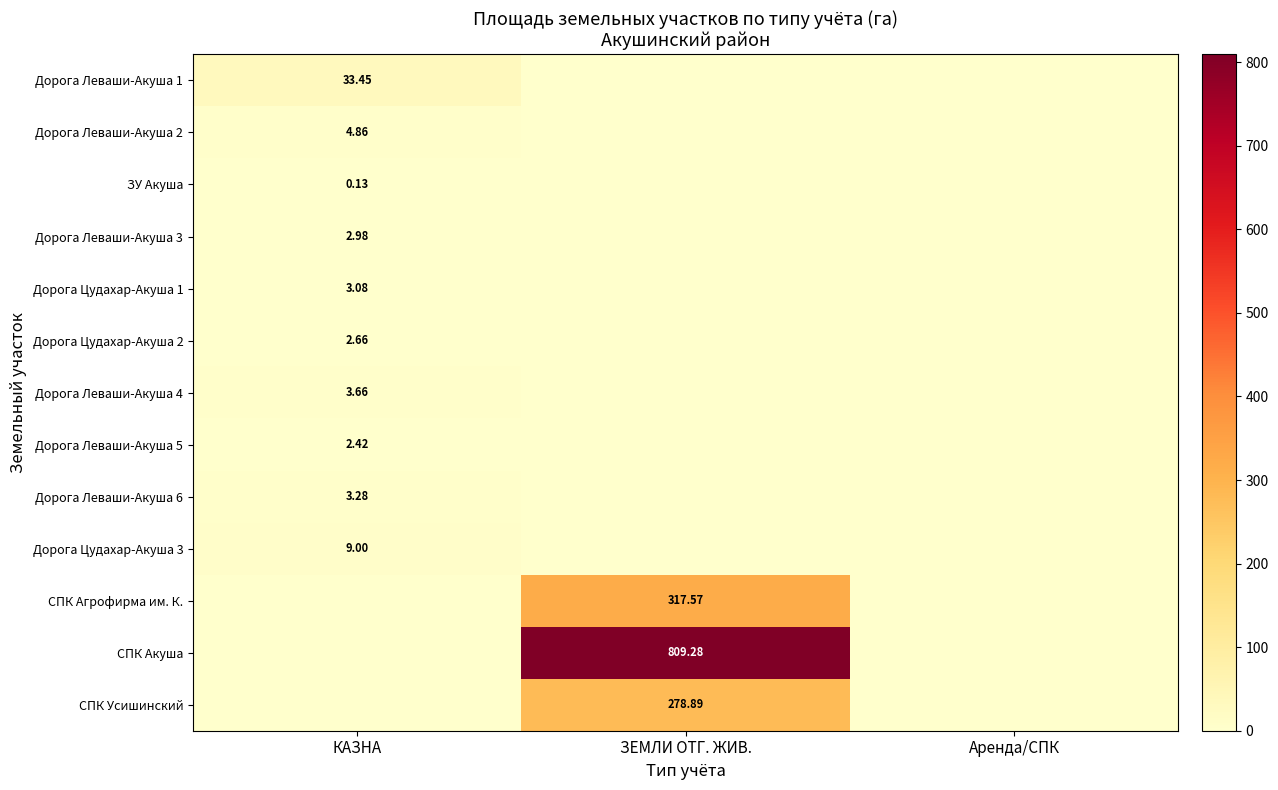

What is the sum of all Дорога Леваши-Акуша 5 values?

2.4